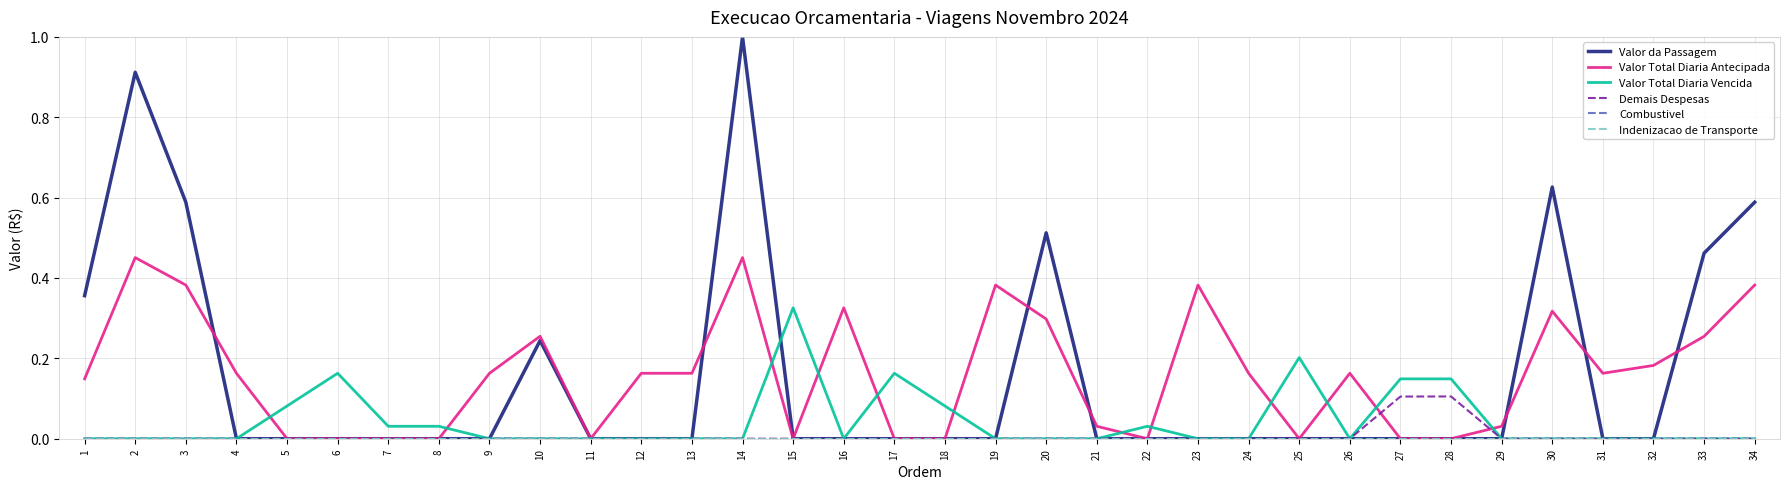

Reading left to right, extract all data points from this chart.

Valor da Passagem: 0.4	0.9	0.6	0.0	0.0	0.0	0.0	0.0	0.0	0.2	0.0	0.0	0.0	1.0	0.0	0.0	0.0	0.0	0.0	0.5	0.0	0.0	0.0	0.0	0.0	0.0	0.0	0.0	0.0	0.6	0.0	0.0	0.5	0.6
Valor Total Diaria Antecipada: 0.1	0.5	0.4	0.2	0.0	0.0	0.0	0.0	0.2	0.3	0.0	0.2	0.2	0.5	0.0	0.3	0.0	0.0	0.4	0.3	0.0	0.0	0.4	0.2	0.0	0.2	0.0	0.0	0.0	0.3	0.2	0.2	0.3	0.4
Valor Total Diaria Vencida: 0.0	0.0	0.0	0.0	0.1	0.2	0.0	0.0	0.0	0.0	0.0	0.0	0.0	0.0	0.3	0.0	0.2	0.1	0.0	0.0	0.0	0.0	0.0	0.0	0.2	0.0	0.1	0.1	0.0	0.0	0.0	0.0	0.0	0.0
Demais Despesas: 0.0	0.0	0.0	0.0	0.0	0.0	0.0	0.0	0.0	0.0	0.0	0.0	0.0	0.0	0.0	0.0	0.0	0.0	0.0	0.0	0.0	0.0	0.0	0.0	0.0	0.0	0.1	0.1	0.0	0.0	0.0	0.0	0.0	0.0
Combustivel: 0.0	0.0	0.0	0.0	0.0	0.0	0.0	0.0	0.0	0.0	0.0	0.0	0.0	0.0	0.0	0.0	0.0	0.0	0.0	0.0	0.0	0.0	0.0	0.0	0.0	0.0	0.0	0.0	0.0	0.0	0.0	0.0	0.0	0.0
Indenizacao de Transporte: 0.0	0.0	0.0	0.0	0.0	0.0	0.0	0.0	0.0	0.0	0.0	0.0	0.0	0.0	0.0	0.0	0.0	0.0	0.0	0.0	0.0	0.0	0.0	0.0	0.0	0.0	0.0	0.0	0.0	0.0	0.0	0.0	0.0	0.0